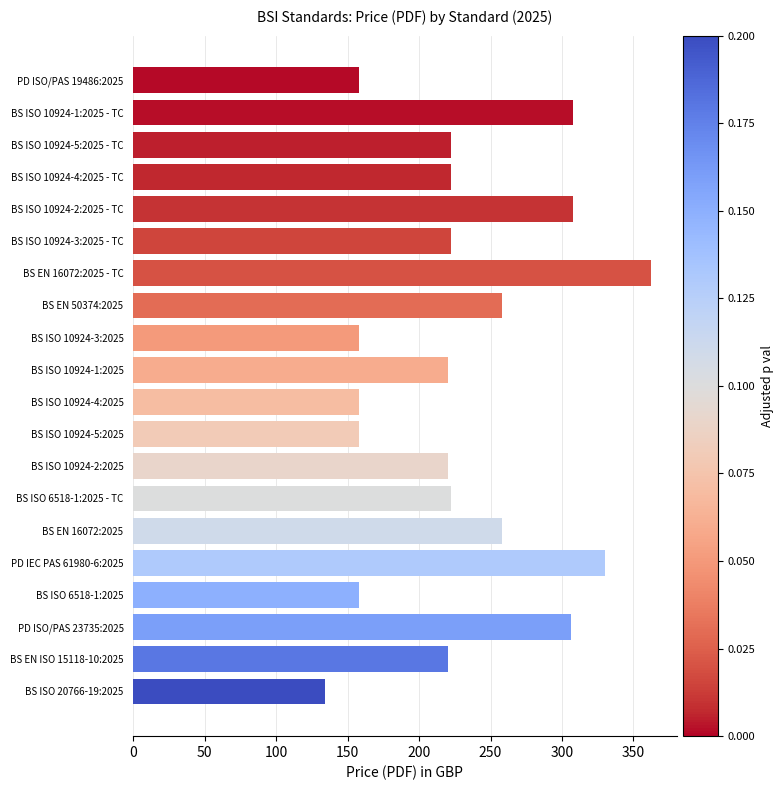

What is the change in value from PD ISO/PAS 19486:2025 to BS ISO 10924-2:2025 - TC?

+150